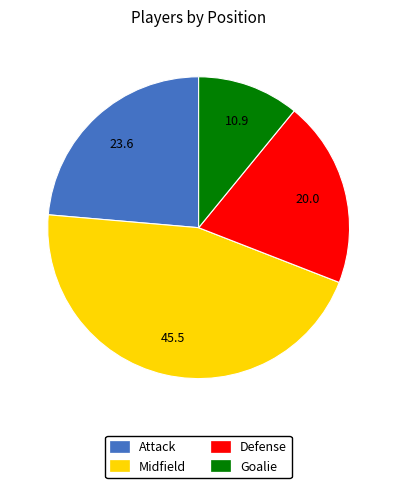

How many segments does this pie chart have?

4